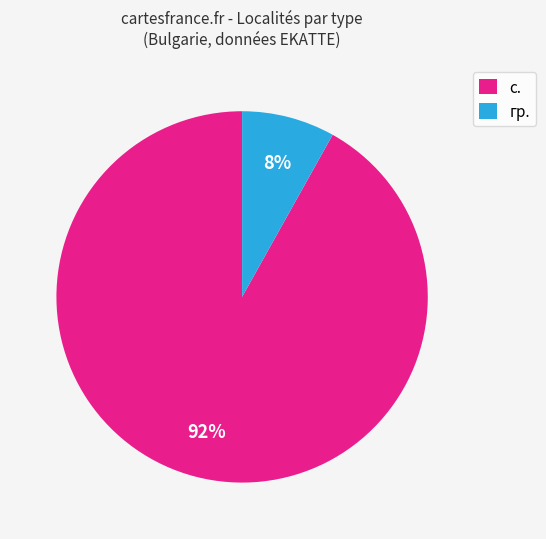

To the nearest percent, what percentage of the pie is с.?

92%